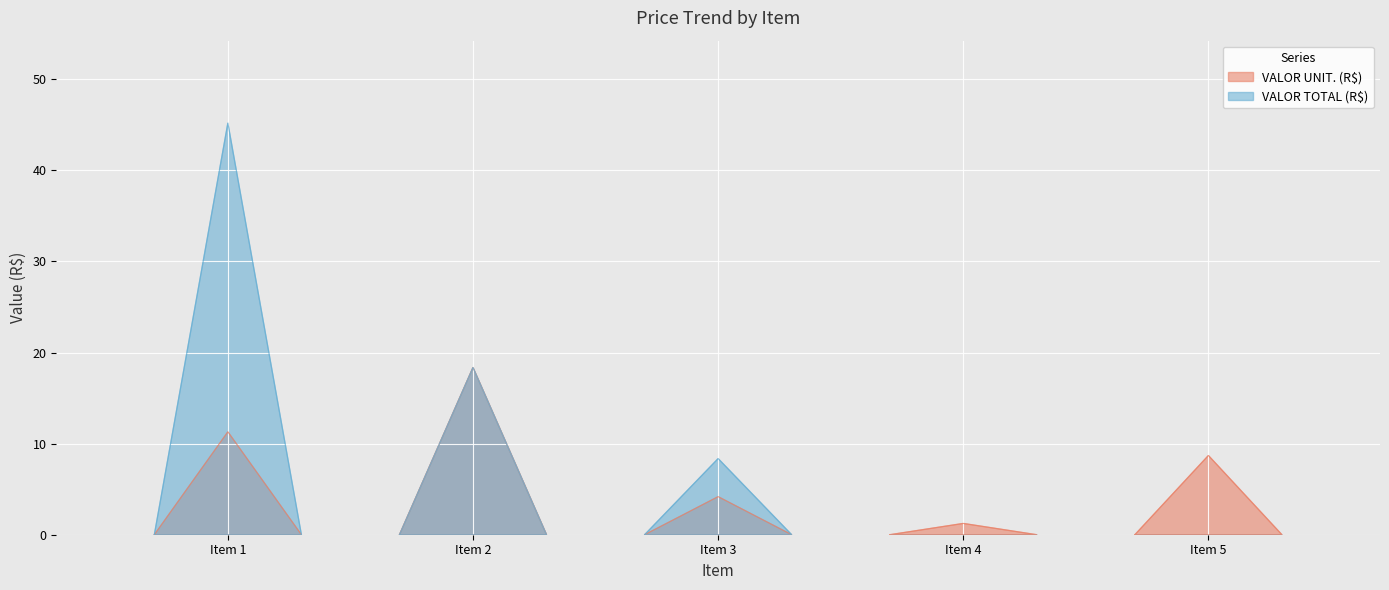

At how many categories does at least one series exceed 18?

2